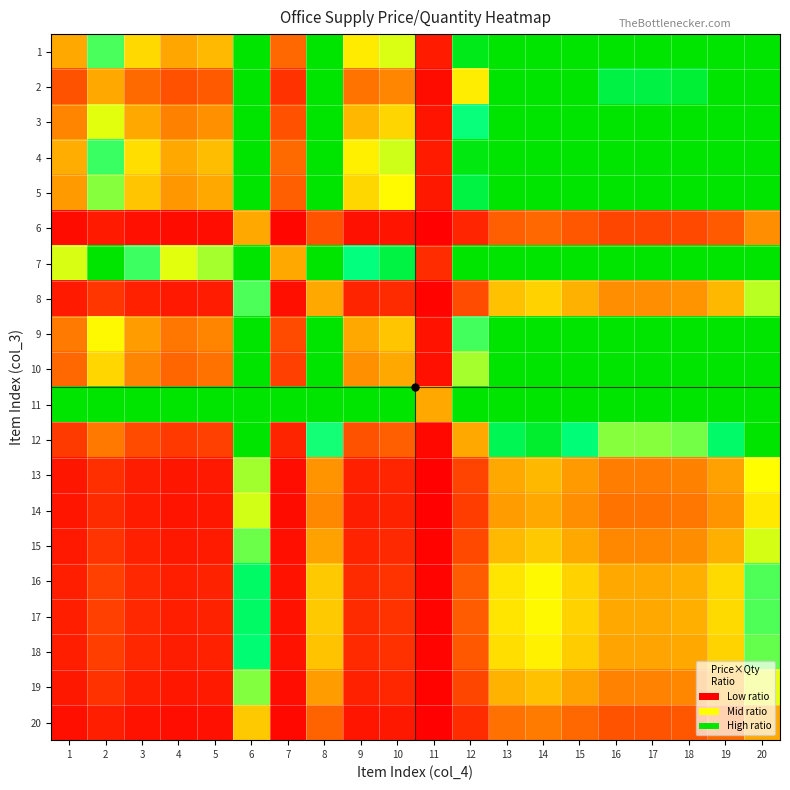

At which category is the sum across all series the highest?

6